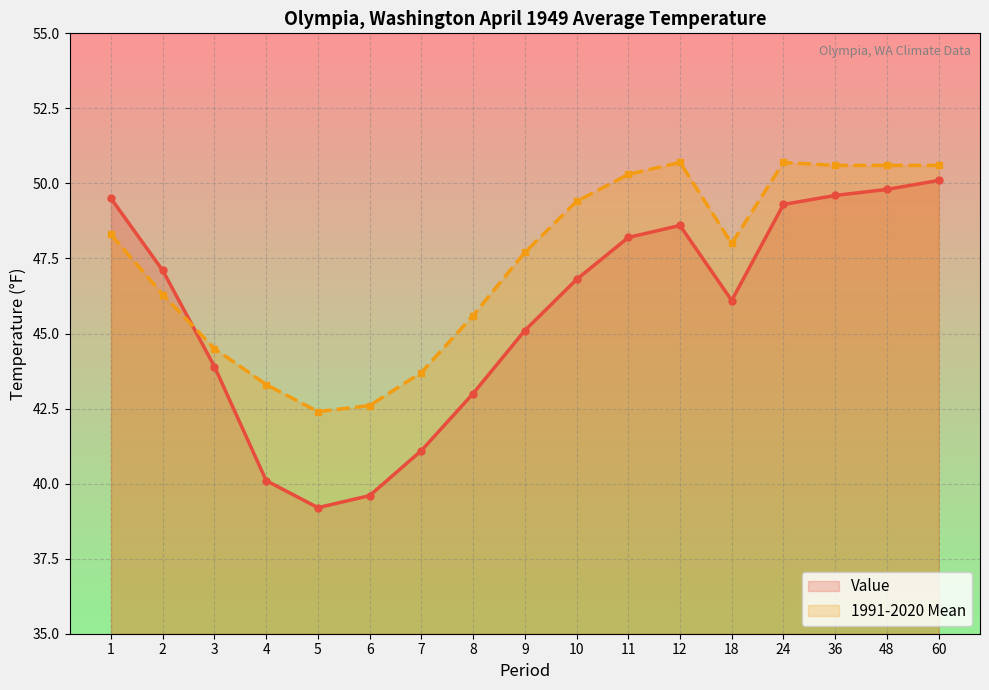

Which series ends up on top after the final intersection of Value and 1991-2020 Mean?

1991-2020 Mean